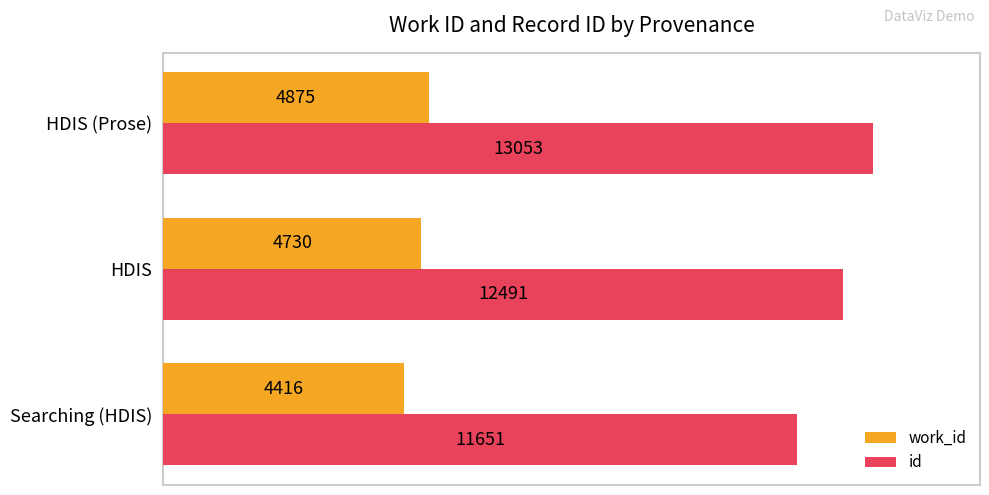

What are all the series names shown in the legend?

work_id, id